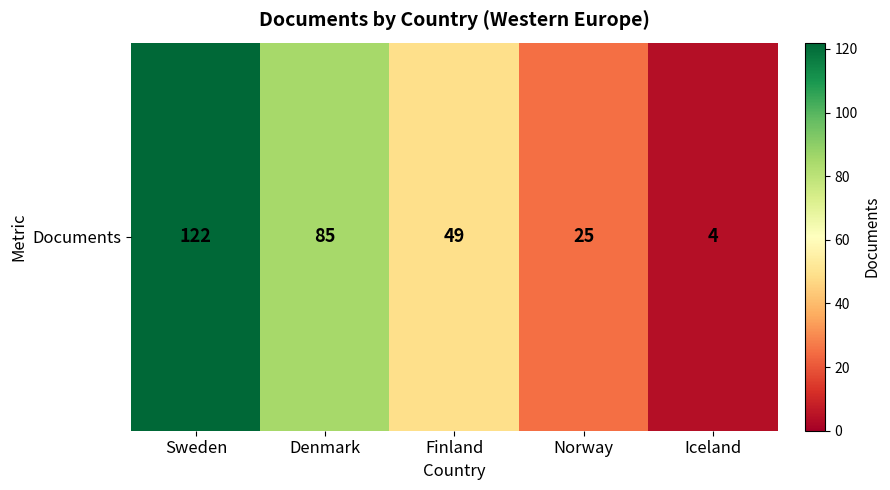

Reading left to right, extract all data points from this chart.

122	85	49	25	4